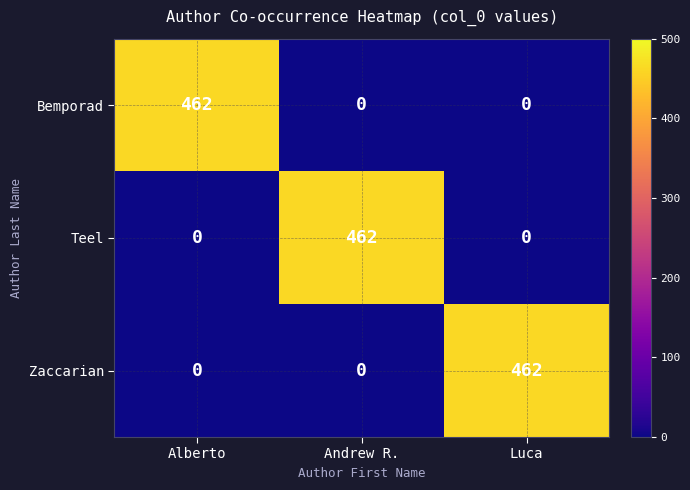

Count the Teel values in the range 0 to 462.

3